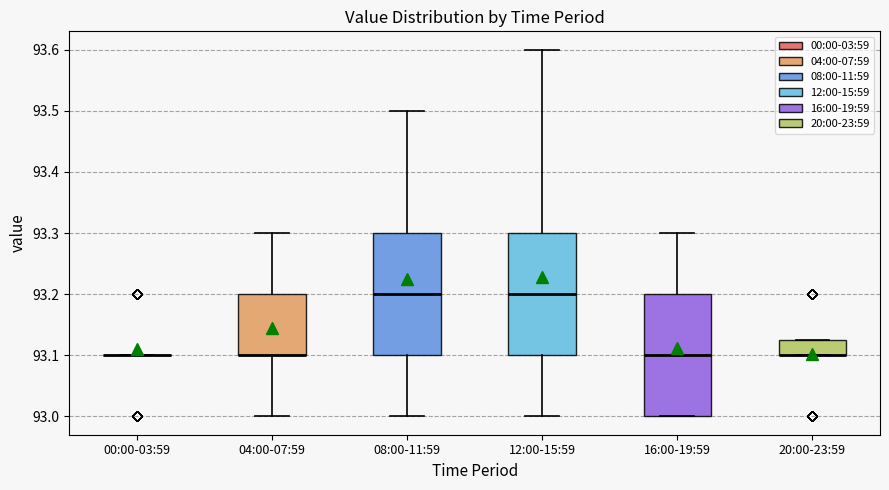

Where does the lower whisker of the box for 12:00-15:59 end on the y-axis? The values are not printed on the chart, so give them approximately, as read against the axis.

93.00